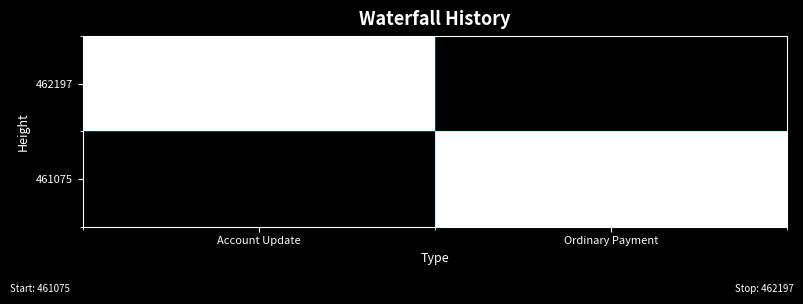

What is the total value across all series at Ordinary Payment?

461075